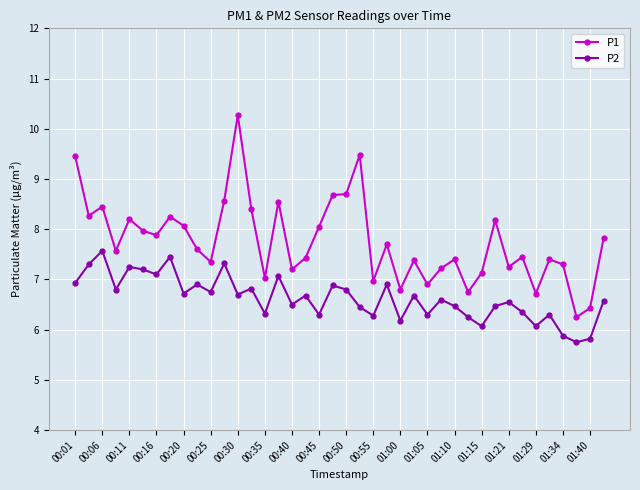

True or false: P2 and P1 intersect in this chart.

False